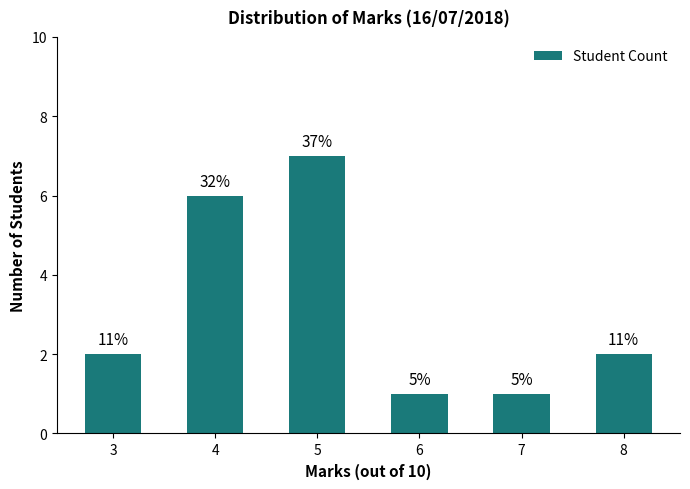

How many bars are there in total?

6